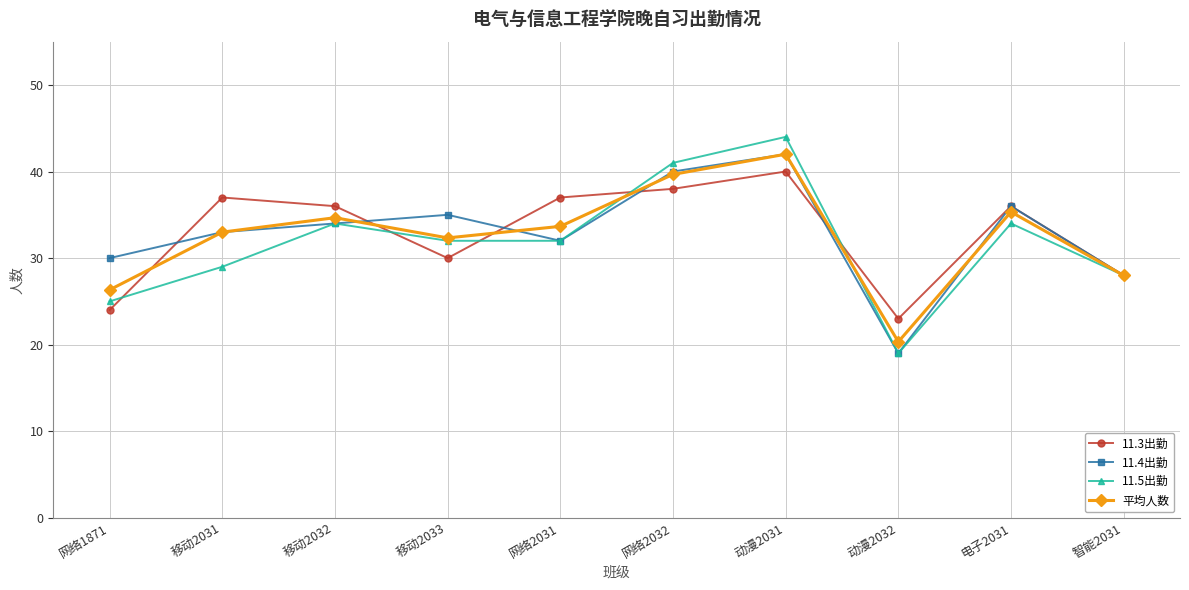

What is the label of the 8th point from the right?

移动2032